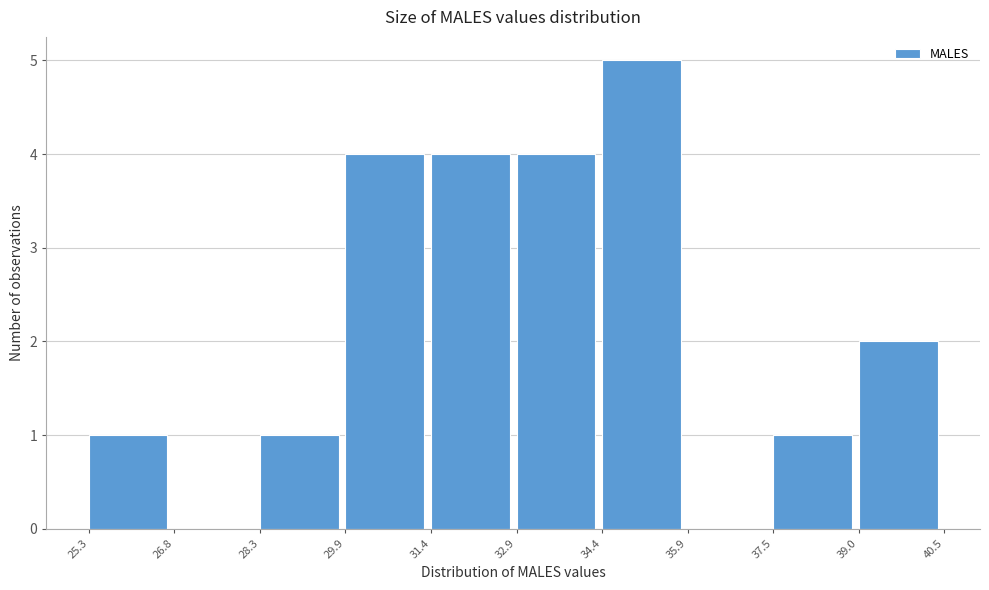

Reading left to right, list every bar in this chart as the range it spans on the x-axis followed by its height. The values are not printed on the chart, so give them approximately, as read against the axis.

25.3 to 26.8: 1
26.8 to 28.3: 0
28.3 to 29.9: 1
29.9 to 31.4: 4
31.4 to 32.9: 4
32.9 to 34.4: 4
34.4 to 35.9: 5
35.9 to 37.5: 0
37.5 to 39.0: 1
39.0 to 40.5: 2